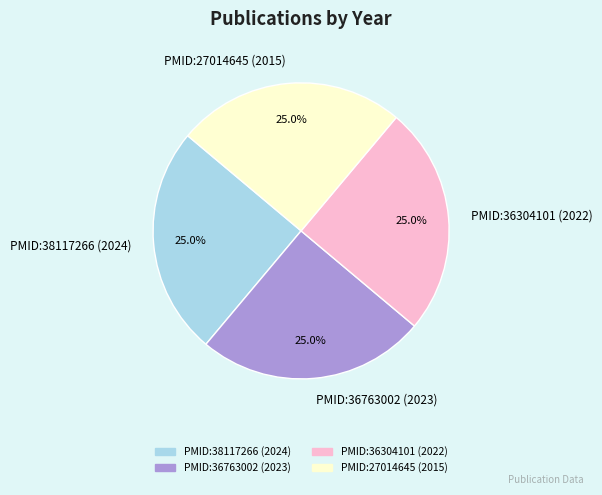

To the nearest percent, what is the average slice percentage?

25%